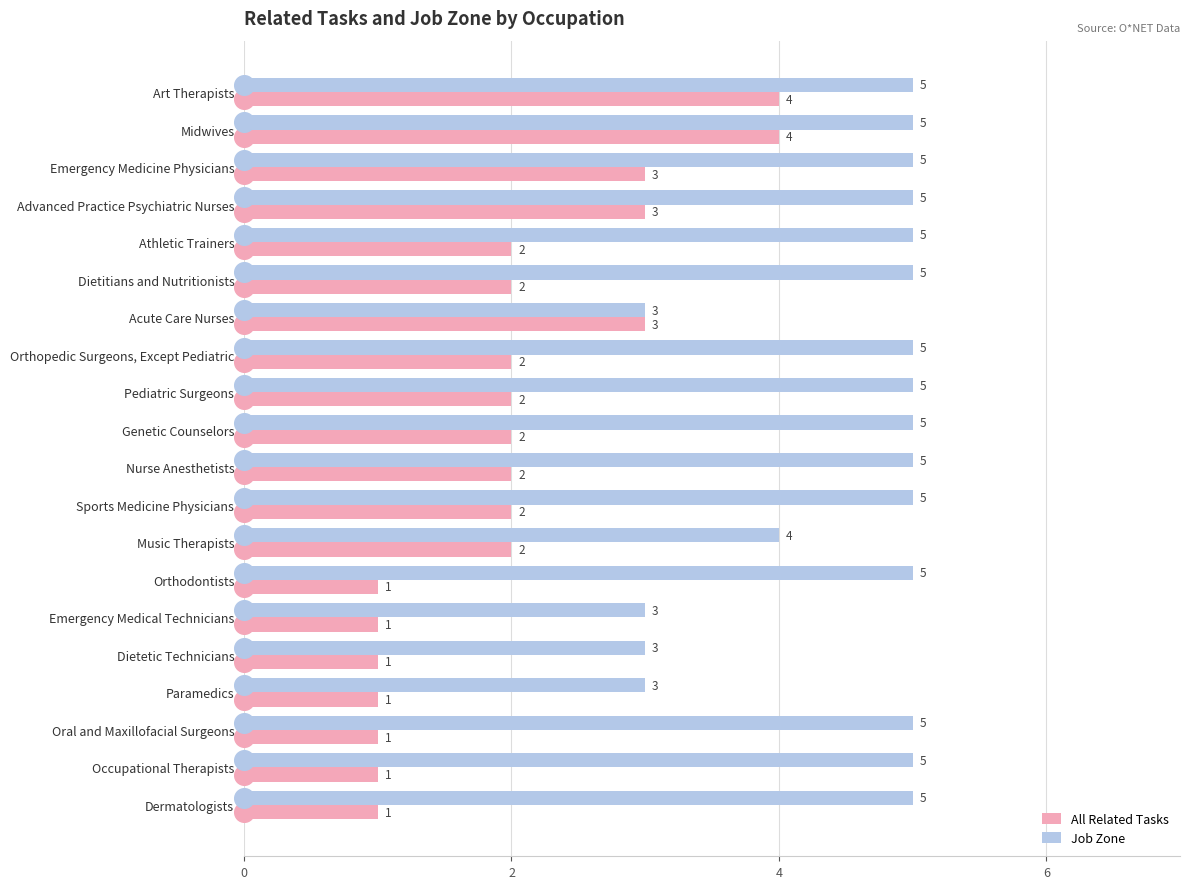

Which series reaches the minimum Y coordinate?

All Related Tasks